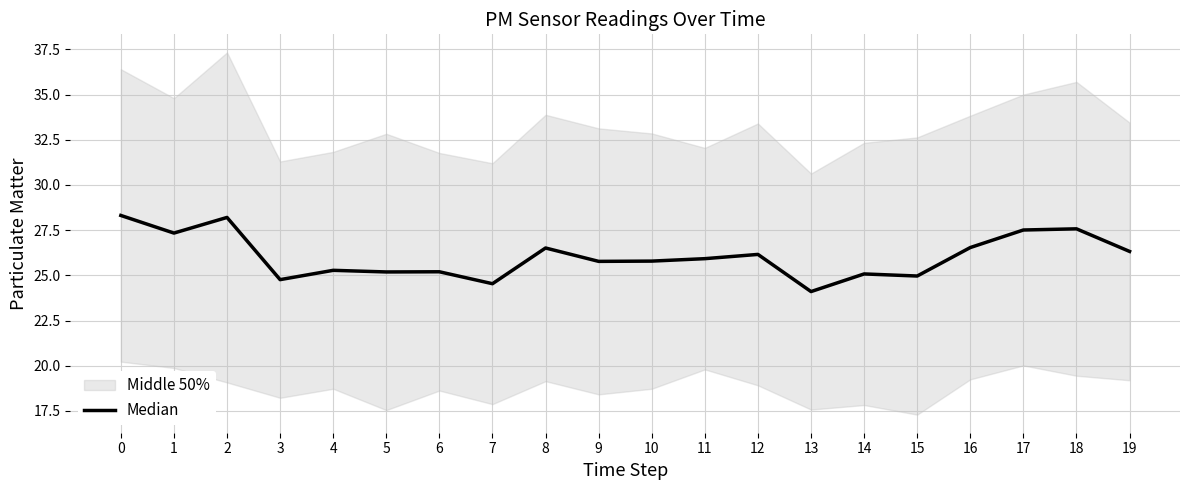

Reading left to right, extract all data points from this chart.

28.3	27.3	28.2	24.8	25.3	25.2	25.2	24.5	26.5	25.8	25.8	25.9	26.2	24.1	25.1	25.0	26.5	27.5	27.6	26.3